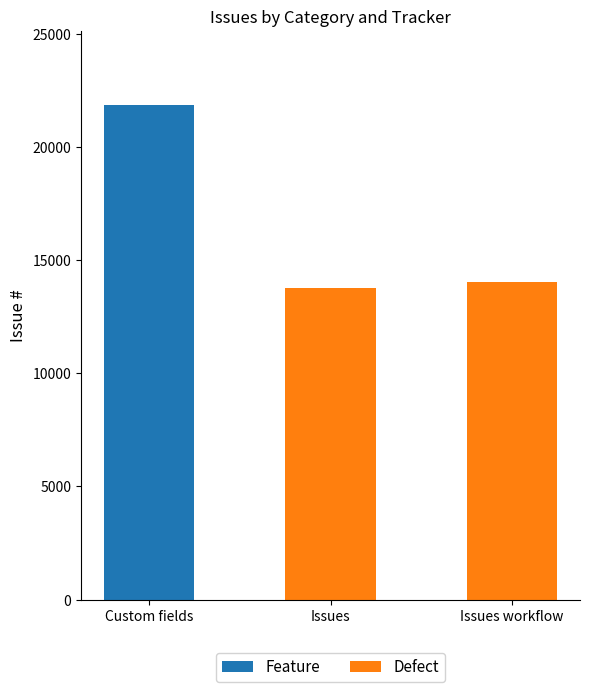

What are all the series names shown in the legend?

Feature, Defect